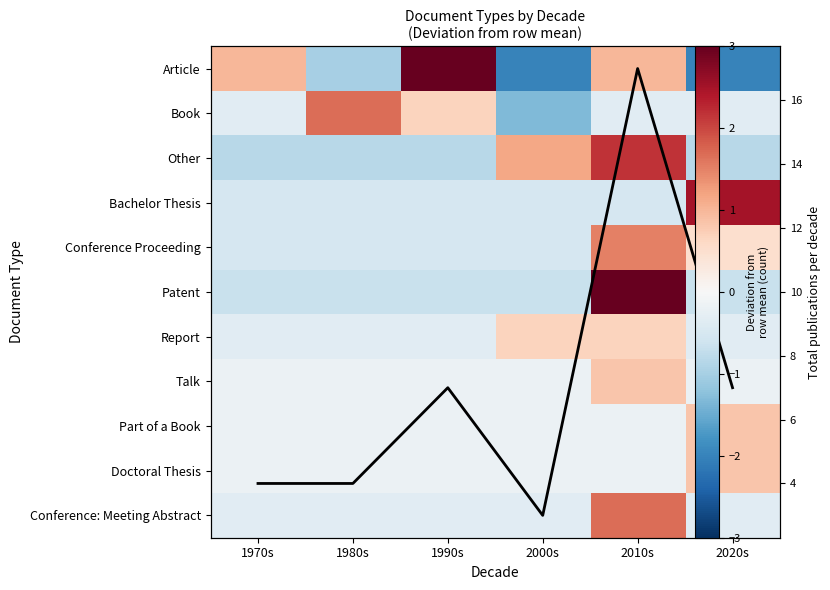

What is the highest value of the Patent series?

3.3